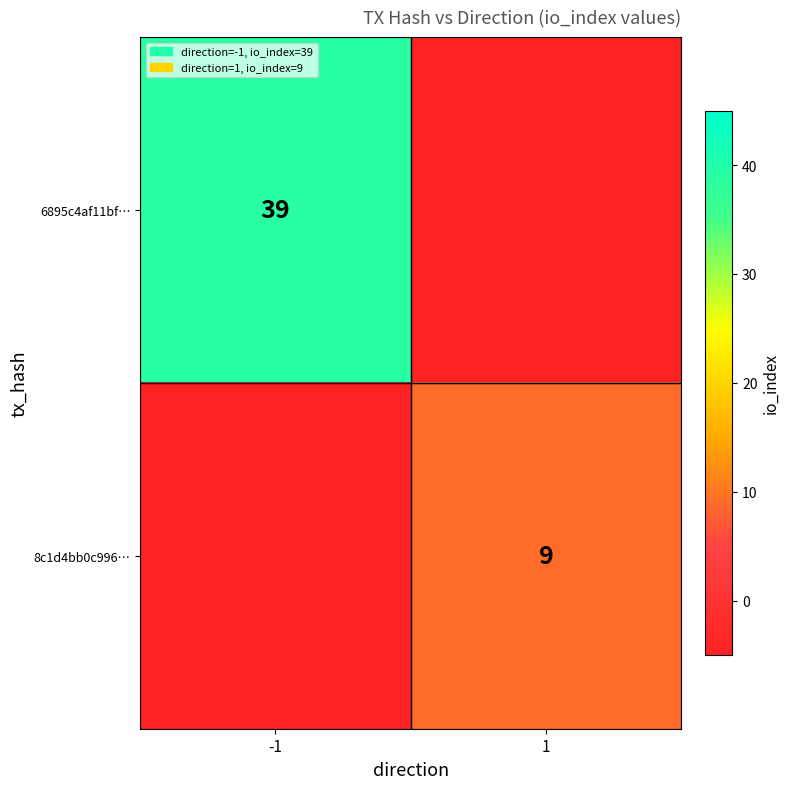

How many series are shown in this chart?

2